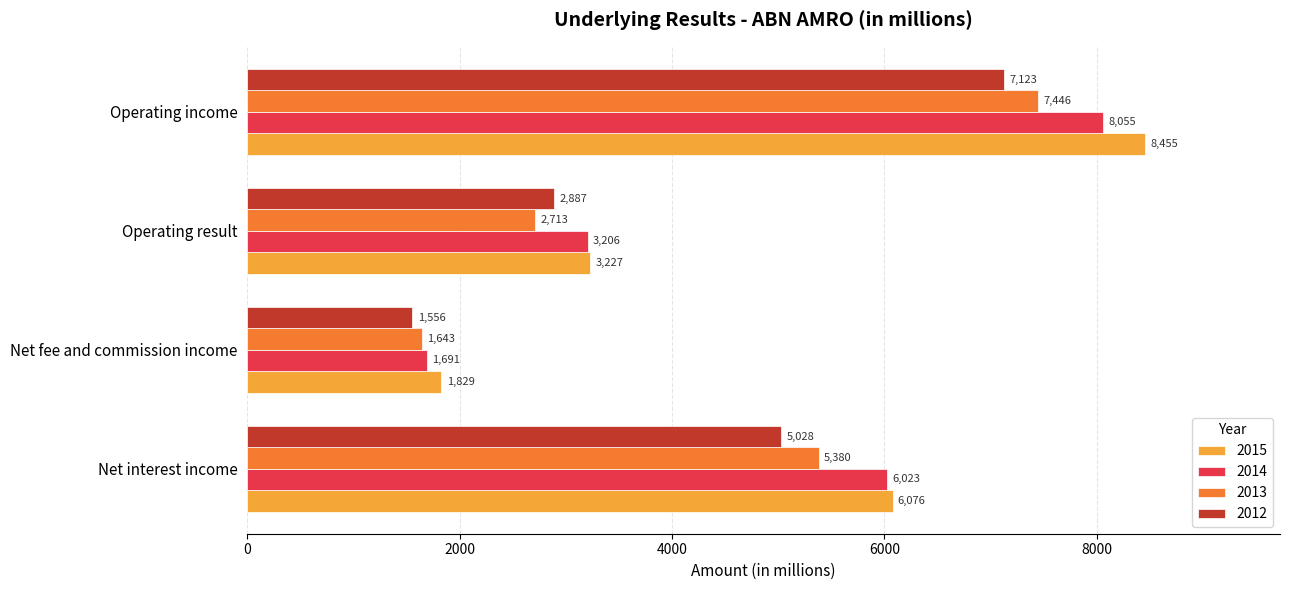

What is the total value across all series at Net interest income?

22507